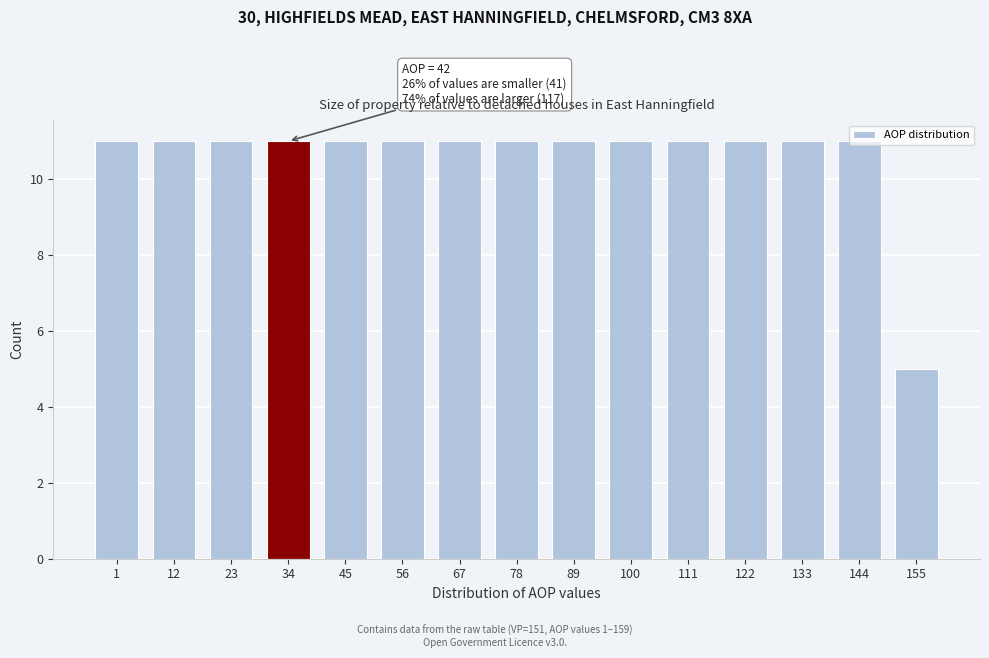

What is the ratio of the value at 133 to the value at 67?

1.0